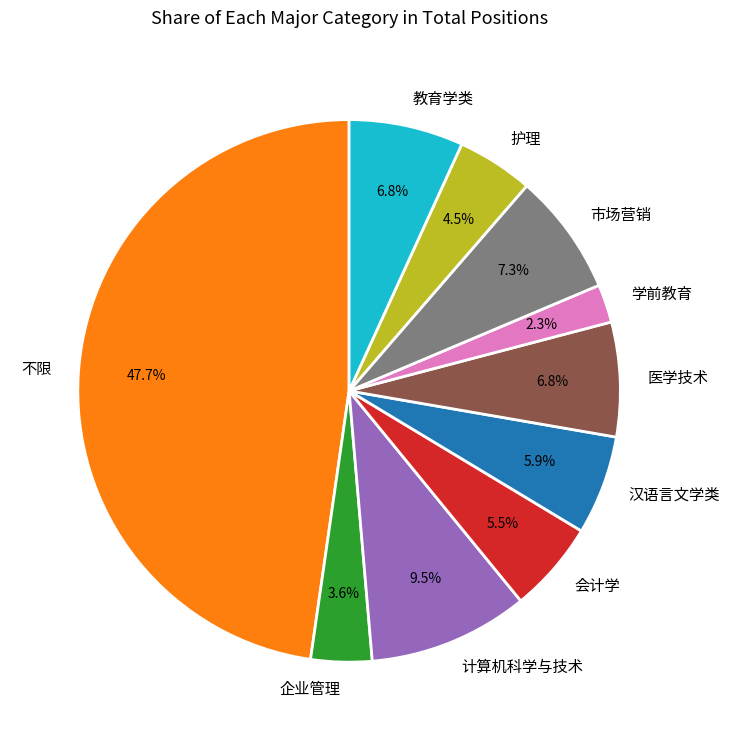

What is the ratio of the value at 计算机科学与技术 to the value at 不限?

0.2